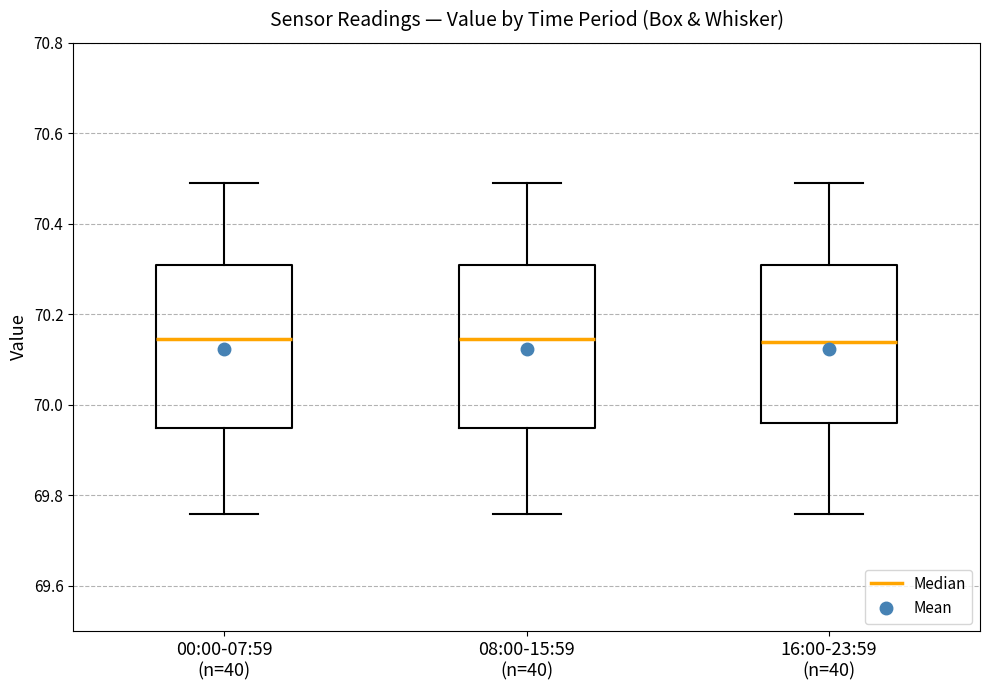

Reading left to right, read every box against the y-axis: the position of its median line, the range the box covers, and the ends of its whiskers. The values are not printed on the chart, so give them approximately, as read against the axis.

00:00-07:59 (n=40): median 70.14, box 69.96 to 70.32, whiskers 69.76 to 70.50
08:00-15:59 (n=40): median 70.14, box 69.96 to 70.32, whiskers 69.76 to 70.50
16:00-23:59 (n=40): median 70.14, box 69.96 to 70.32, whiskers 69.76 to 70.50